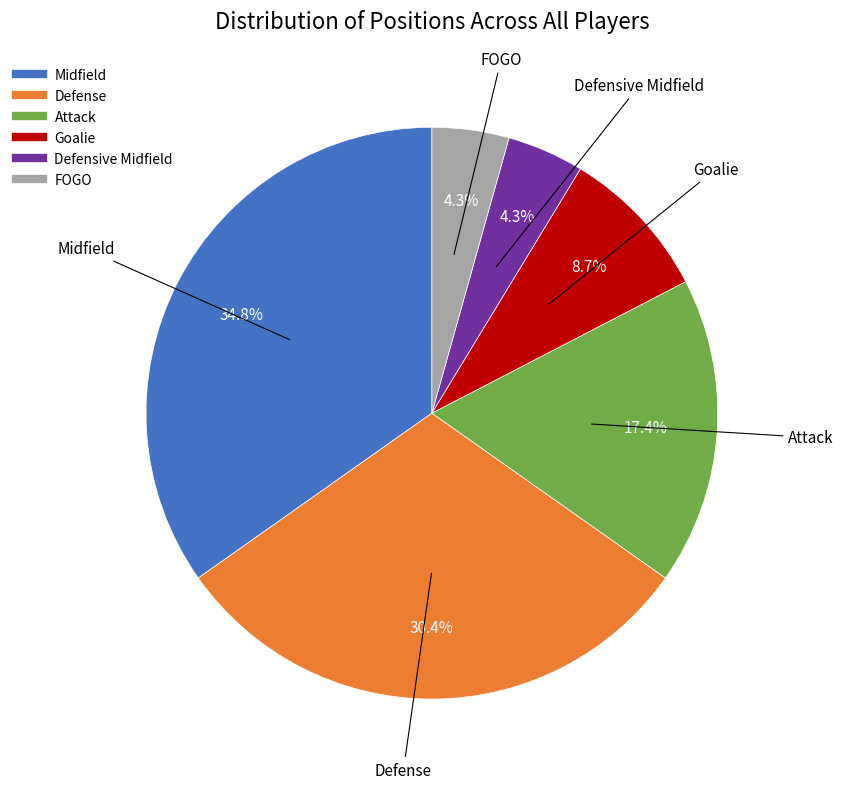

Between FOGO and Defense, which is larger?

Defense